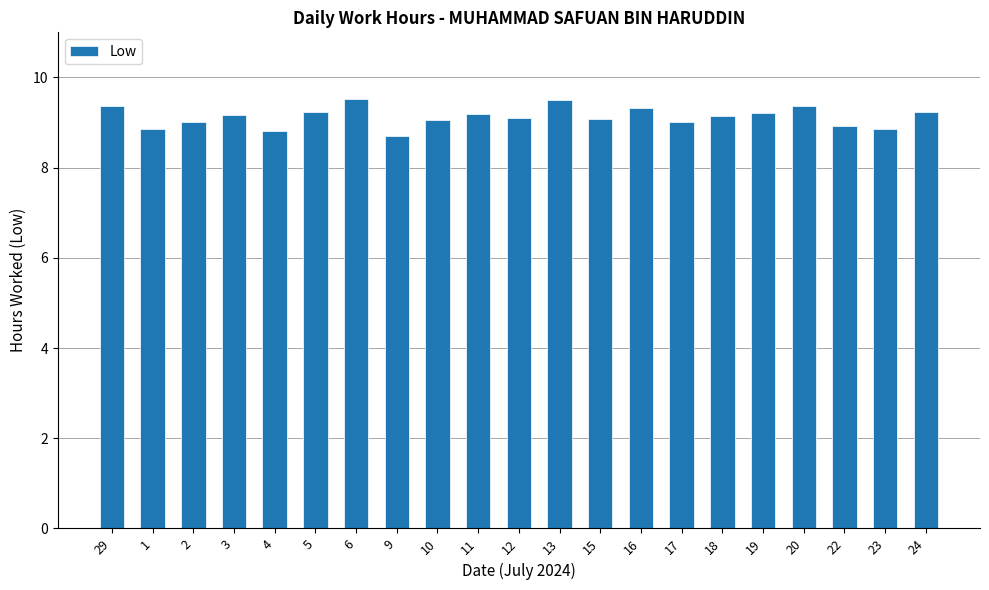

Approximately how many times larger is the value at 4 compared to 13?

0.9